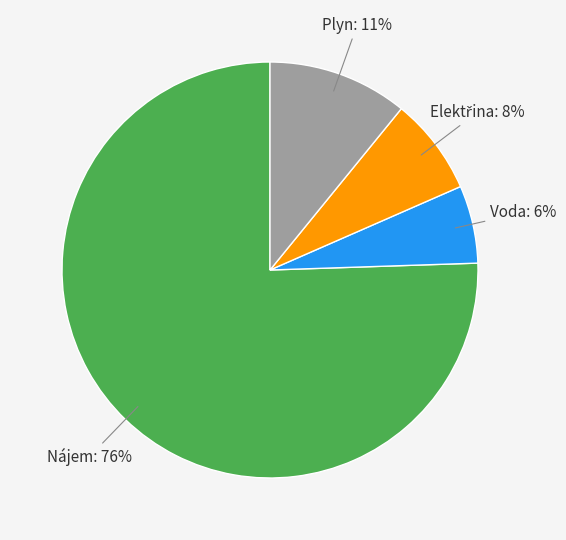

To the nearest percent, what is the difference between the largest and smallest slice percentages?

69%